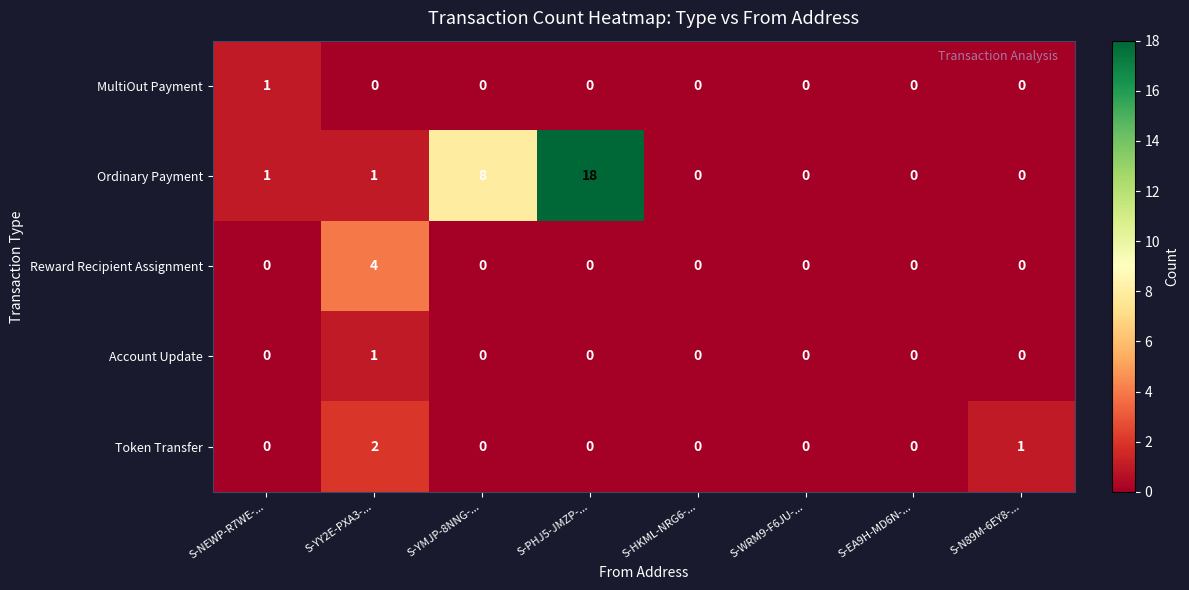

What is the difference between the highest and lowest values at S-PHJ5-JMZP-...?

18